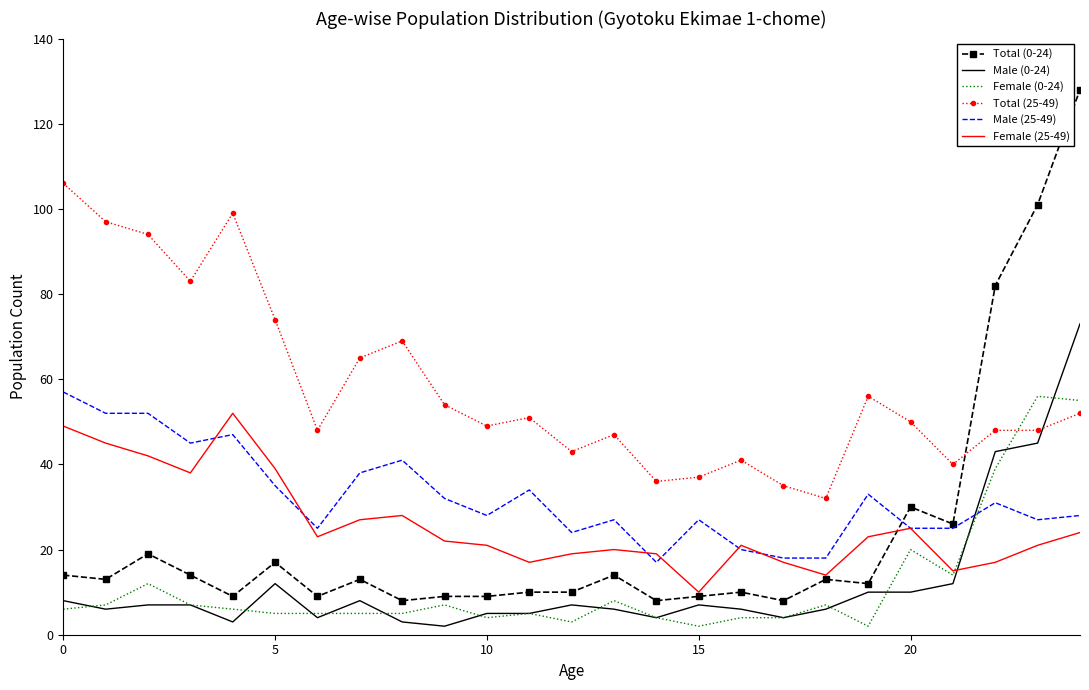

Which series has the largest total across all categories?

Total (25-49)